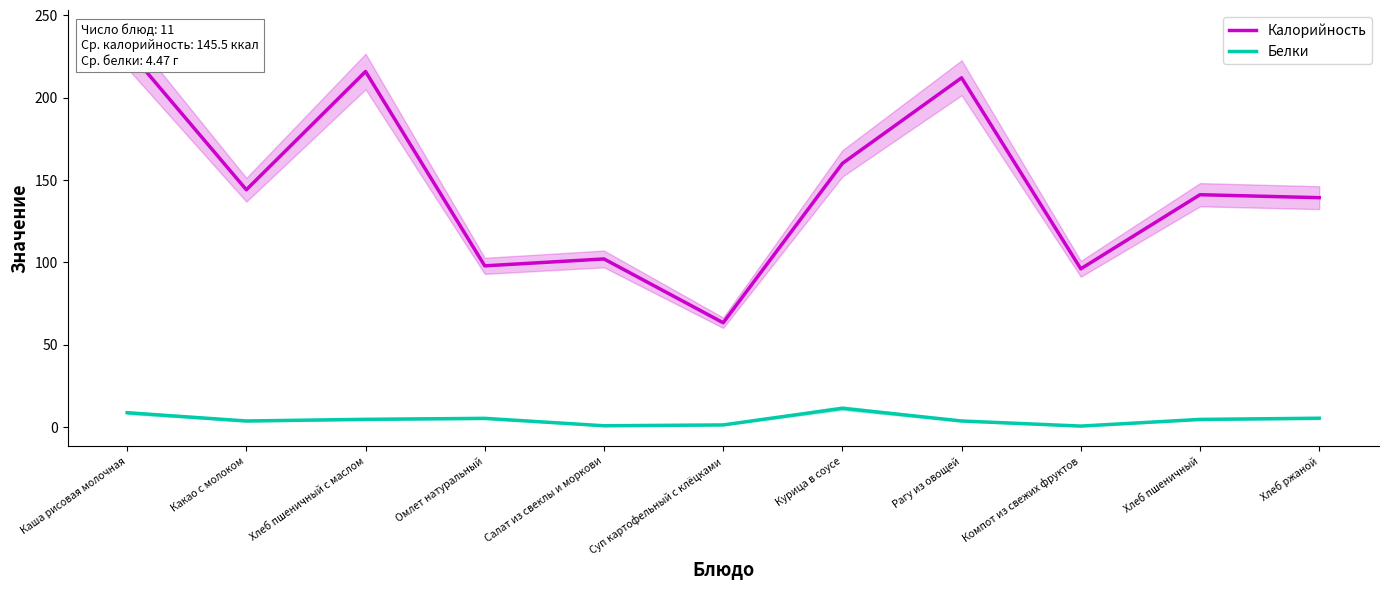

Between Хлеб пшеничный с маслом and Салат из свеклы и моркови, which series saw the biggest shift?

Калорийность